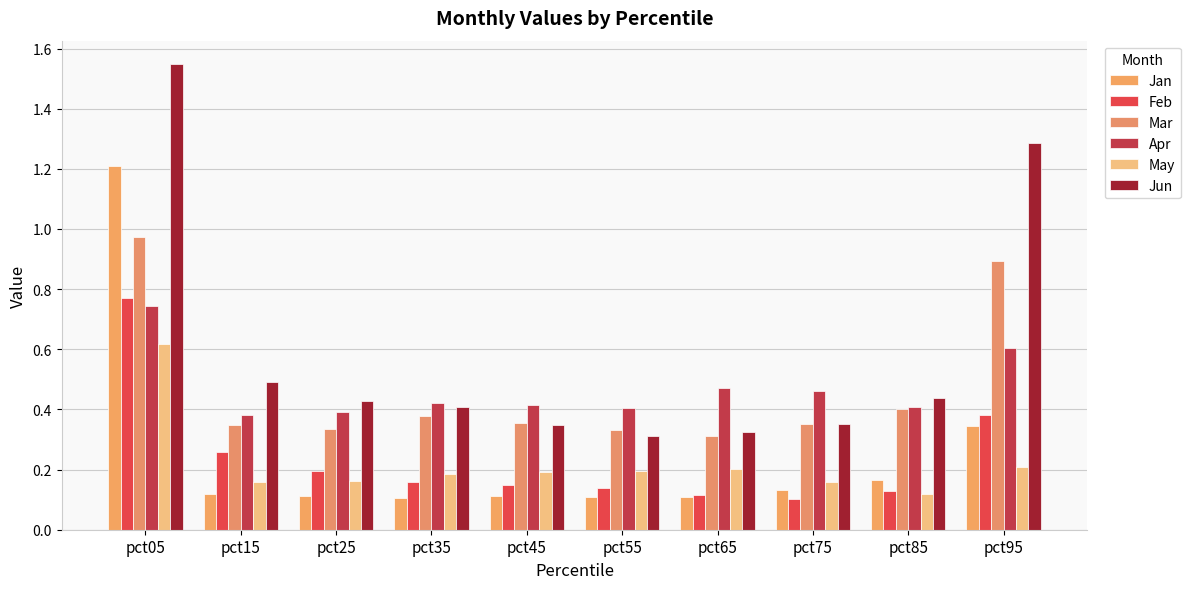

What is the difference between the Jun values at pct25 and pct75?

0.1